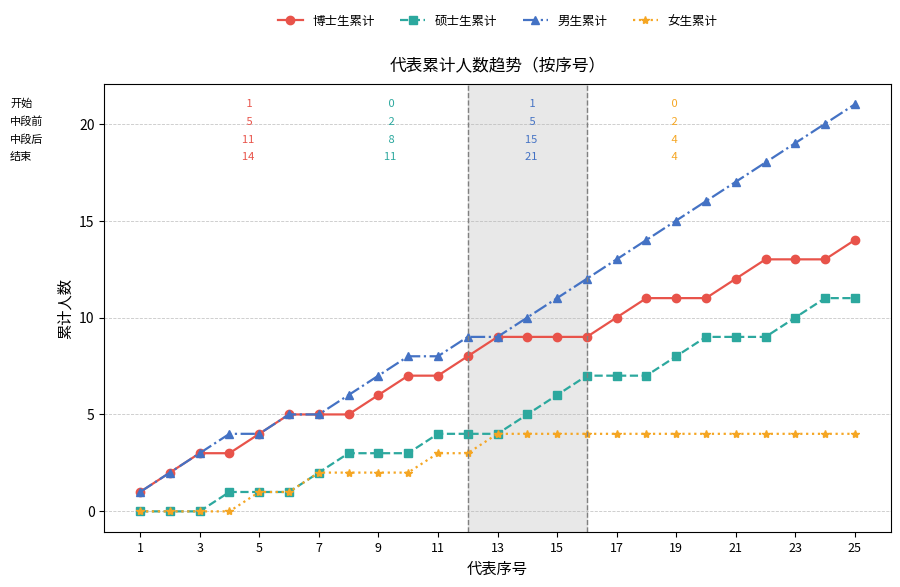

What is the maximum value for 硕士生累计?

11